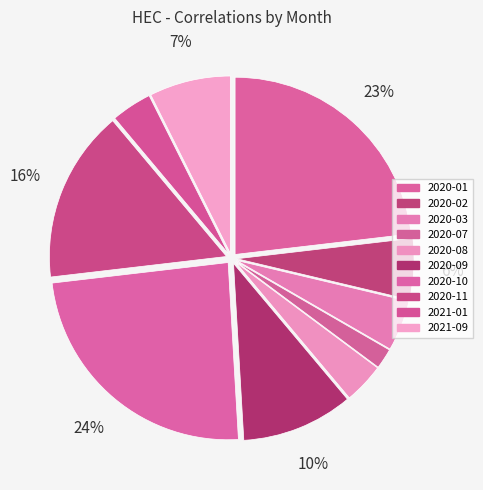

To the nearest percent, what portion does 2020-08 represent?

4%